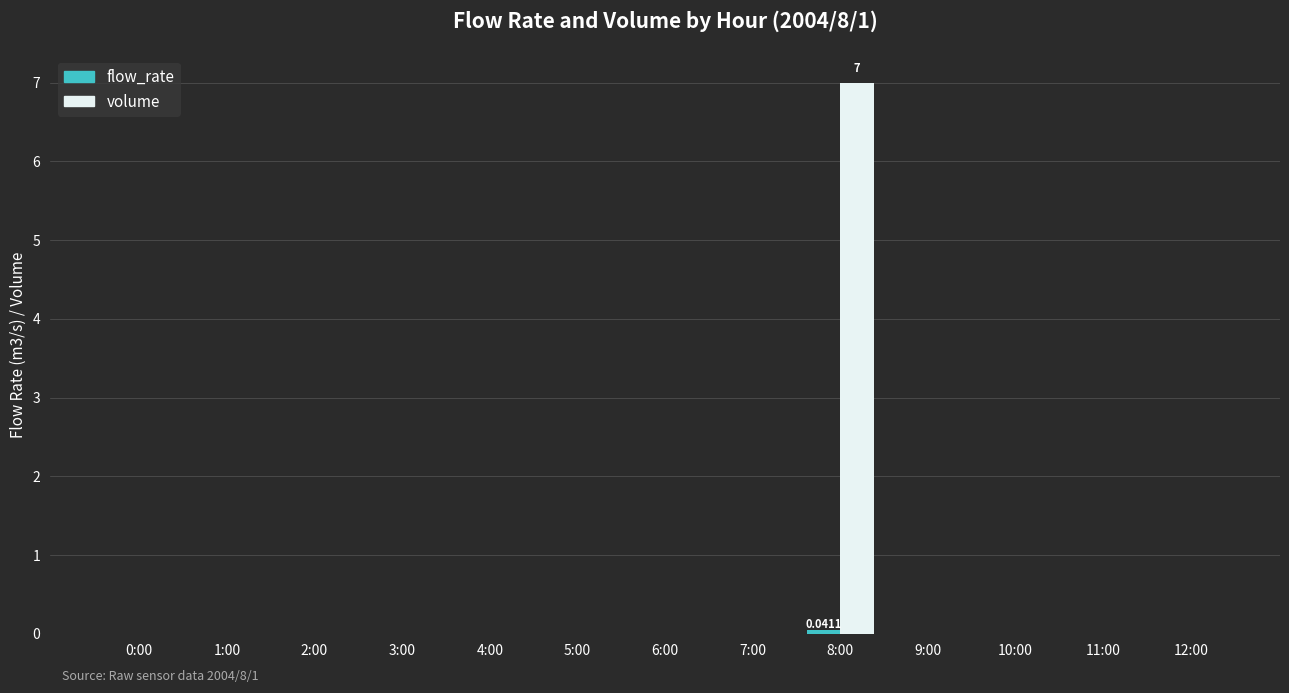

Which series has the largest total across all categories?

volume